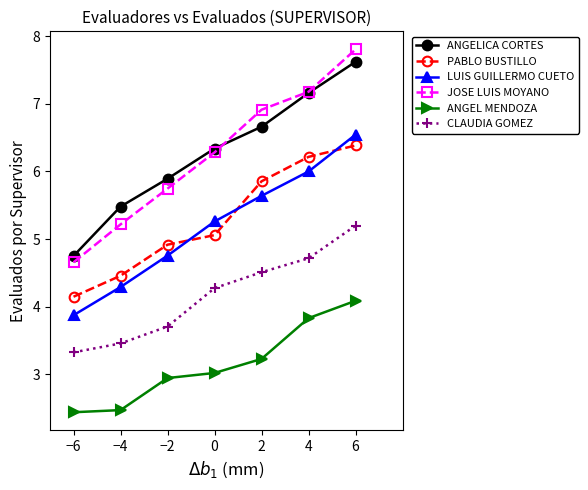

What is the label of the 7th point from the left?

6